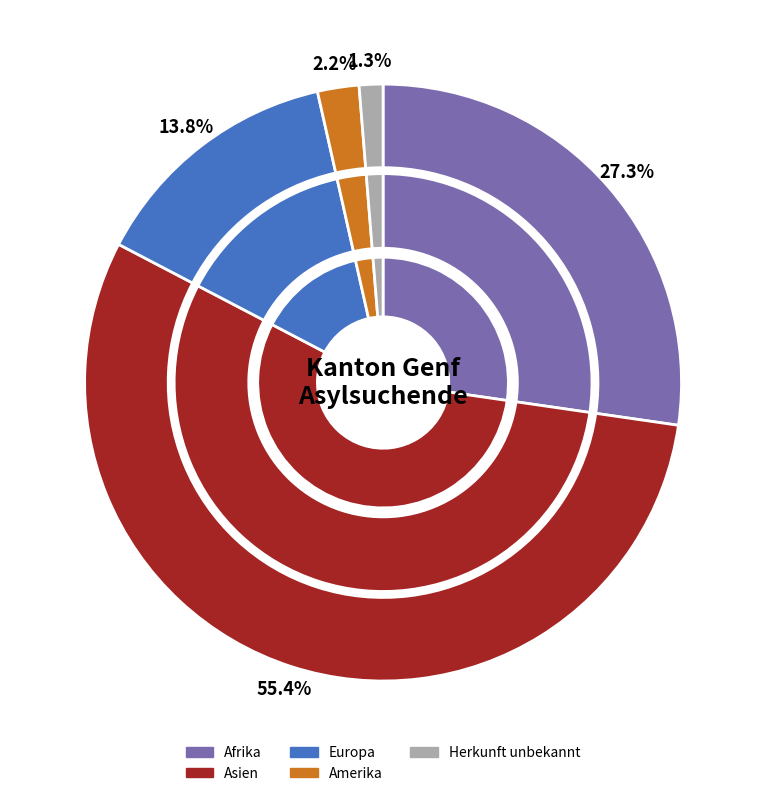

Which slice is the largest?

Asien